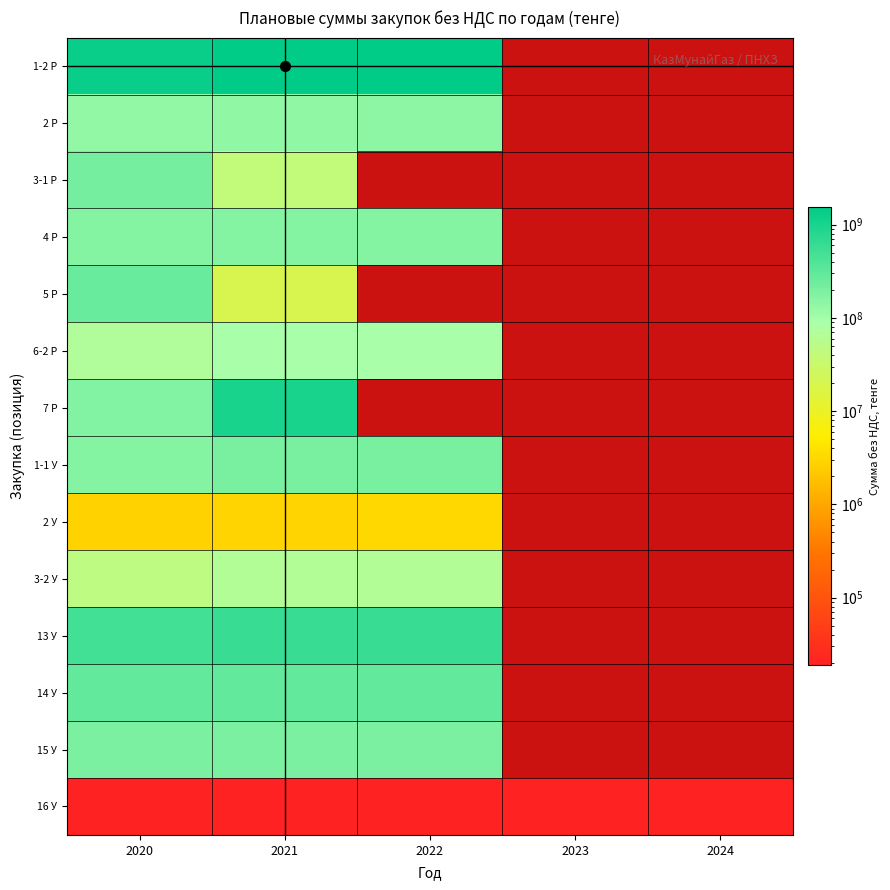

What is the spread (max minus min) of values at 2020?

1299981250.0